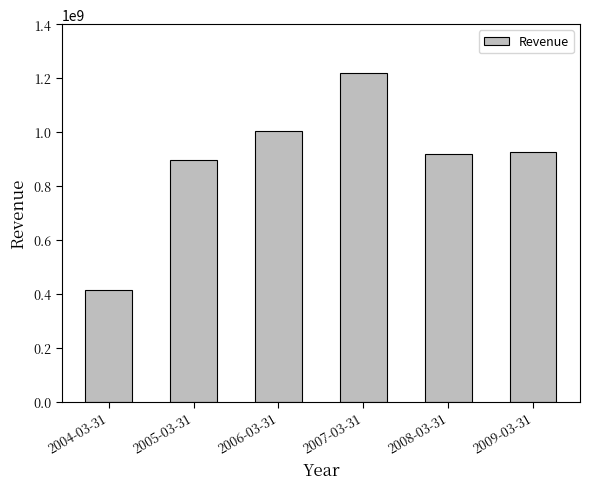

Which category has the highest value across all series?

2007-03-31